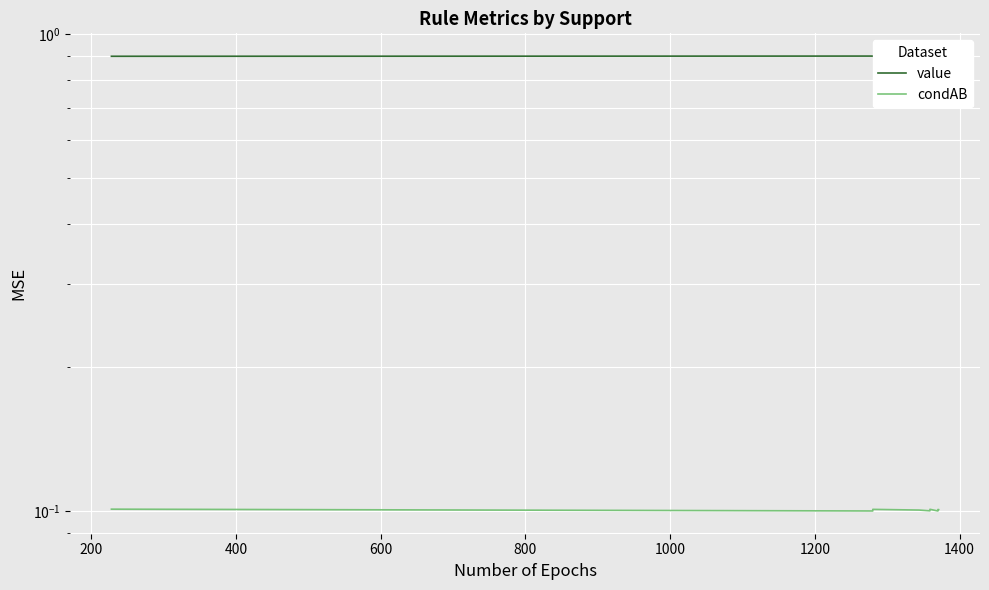

How many series are shown in this chart?

2